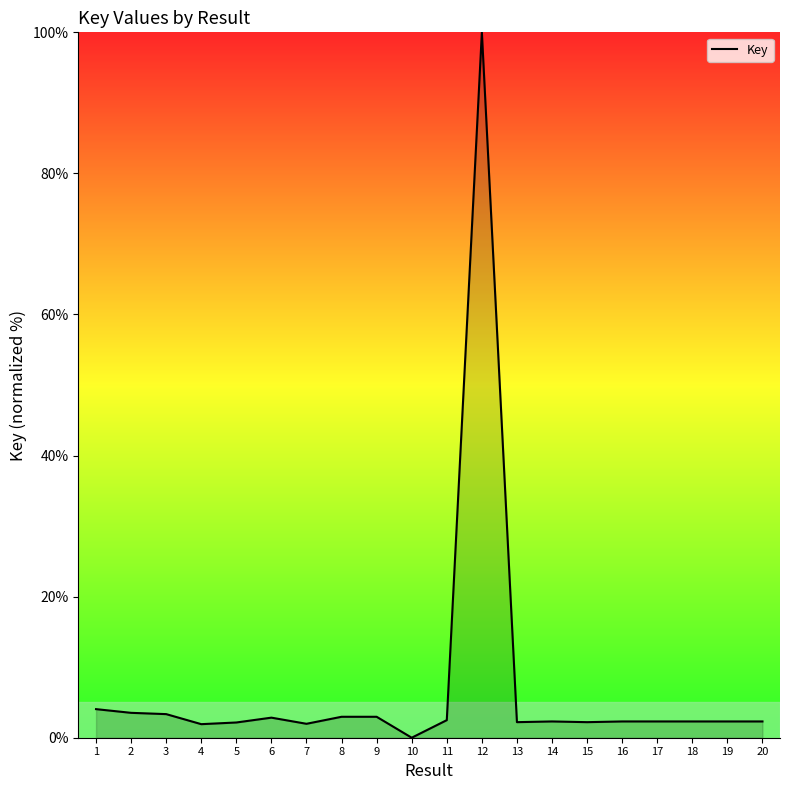

How many lines are shown in the chart?

1